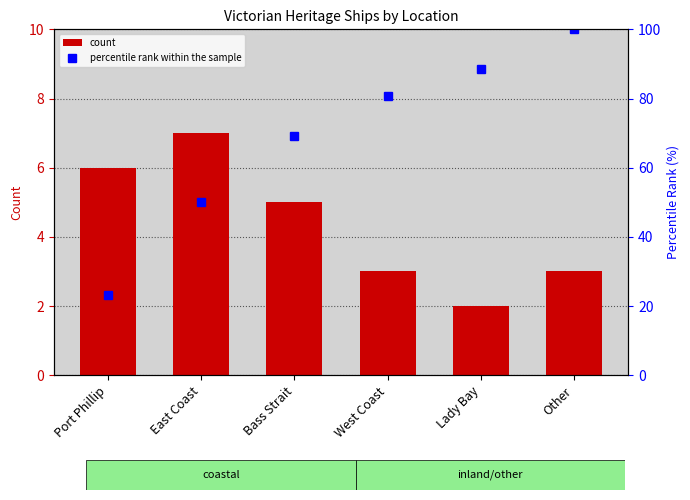

What is the sum of the count values at West Coast and Lady Bay?

5